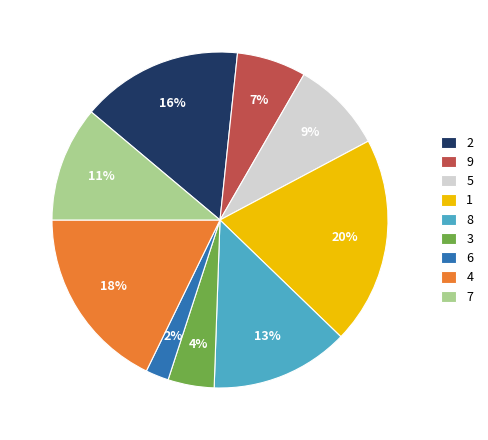

Is 4 the majority of the pie?

No